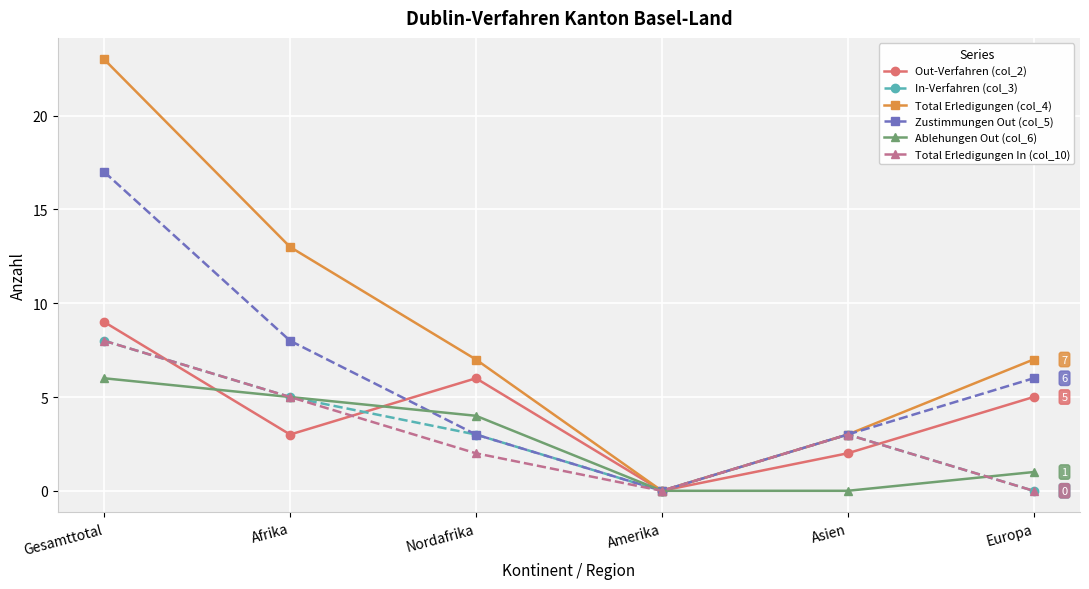

At which category is the sum across all series the highest?

Gesamttotal